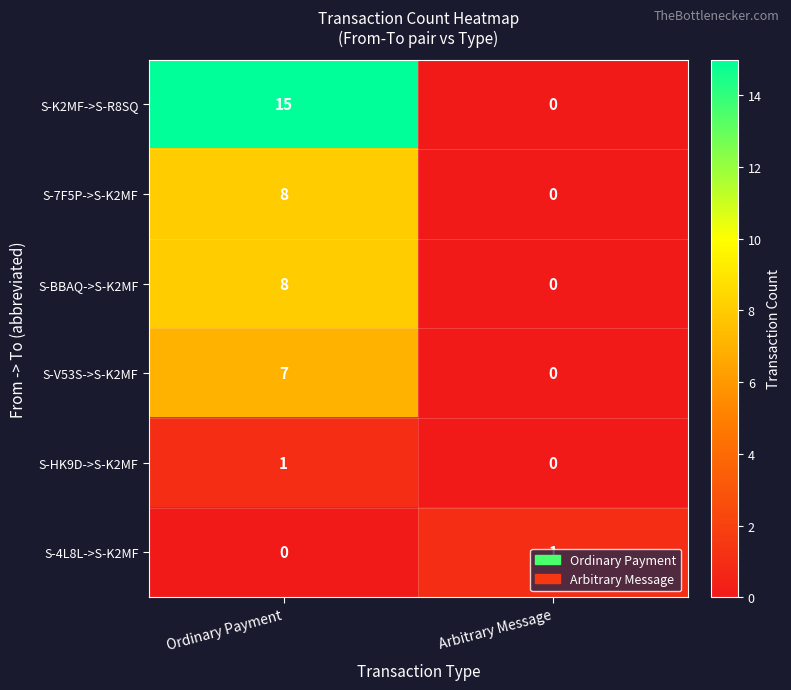

The value of S-7F5P->S-K2MF at Arbitrary Message is -3. True or false?

False